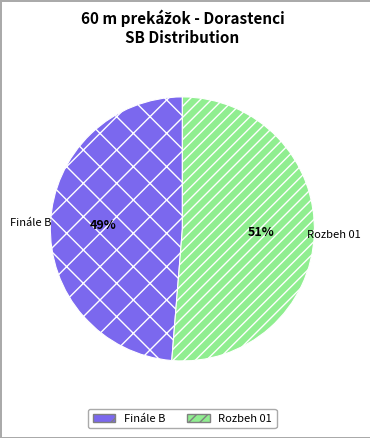

Rank the categories by value from lowest to highest.

Finále B, Rozbeh 01